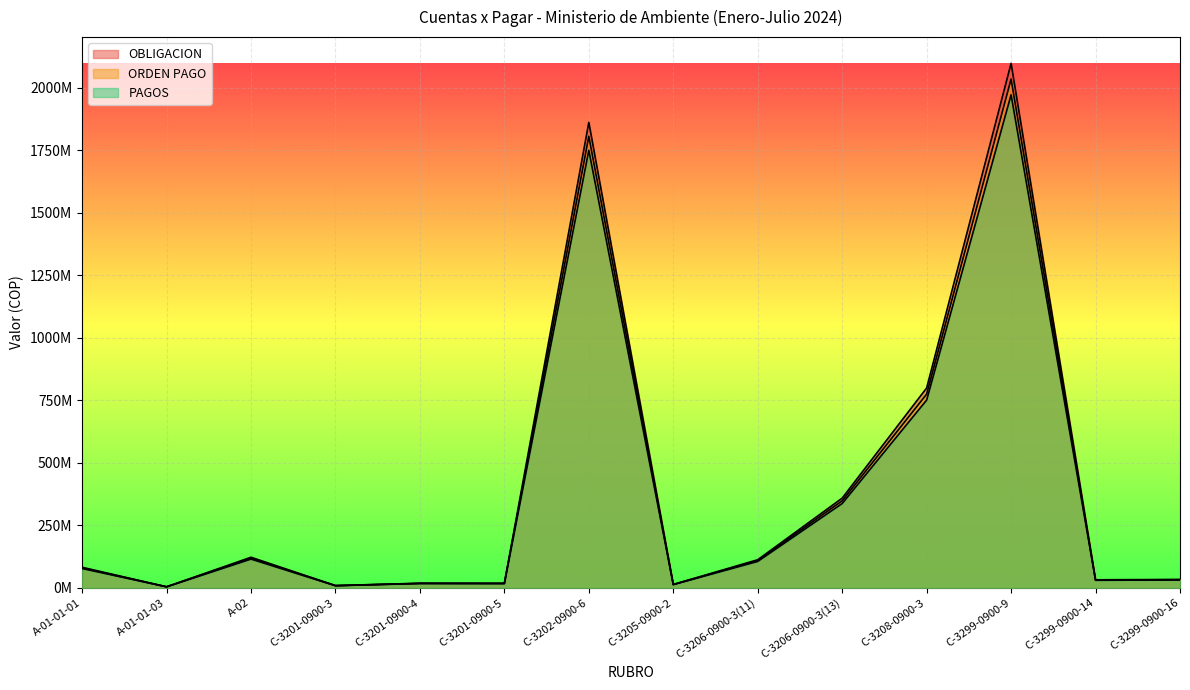

What is the label of the 6th point from the right?

C-3206-0900-3(11)